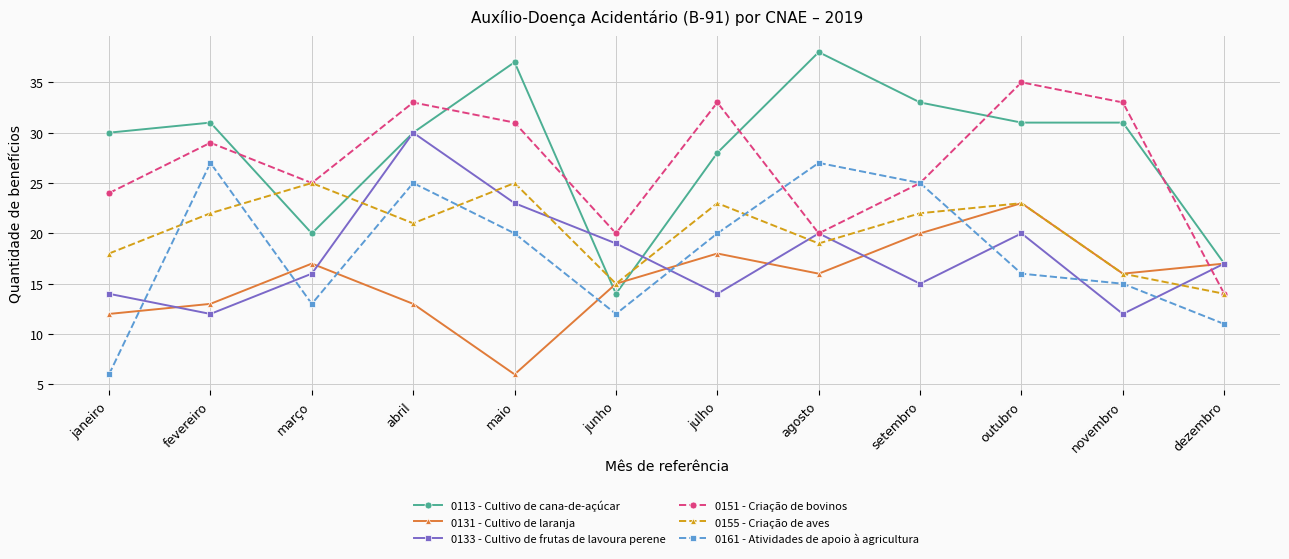

At maio, list the series in order from largest to smallest.

0113 - Cultivo de cana-de-açúcar, 0151 - Criação de bovinos, 0155 - Criação de aves, 0133 - Cultivo de frutas de lavoura perene, 0161 - Atividades de apoio à agricultura, 0131 - Cultivo de laranja